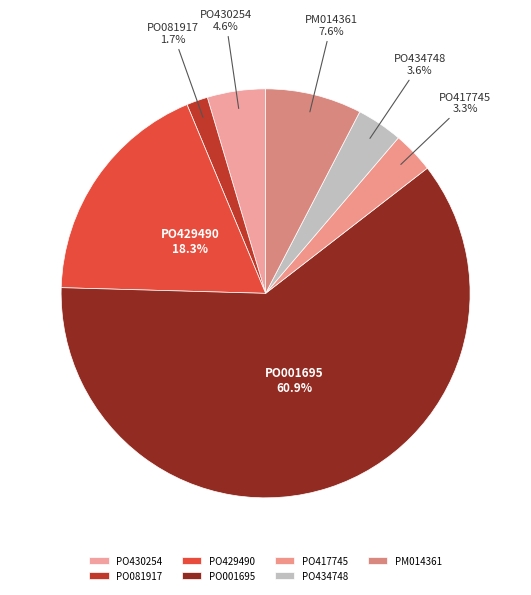

Which category has the smallest portion of the pie?

PO081917